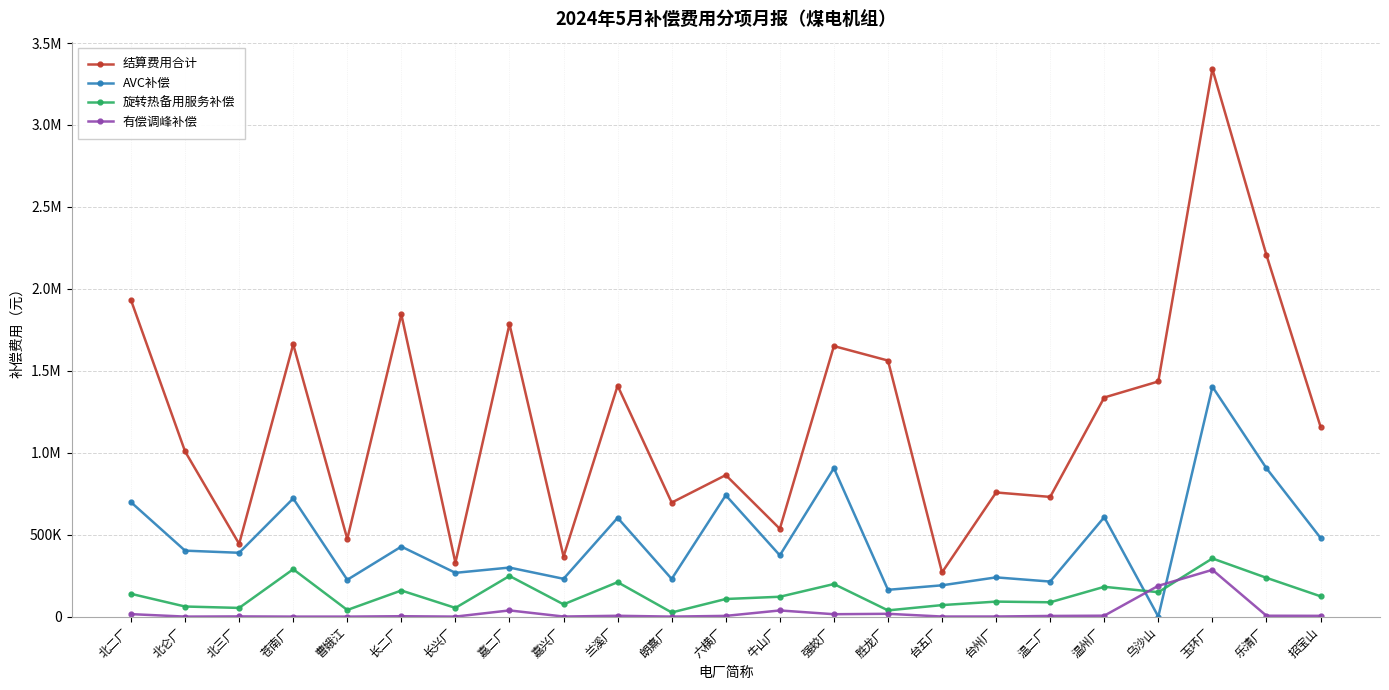

Where is the first local minimum for 有偿调峰补偿?

北仑厂